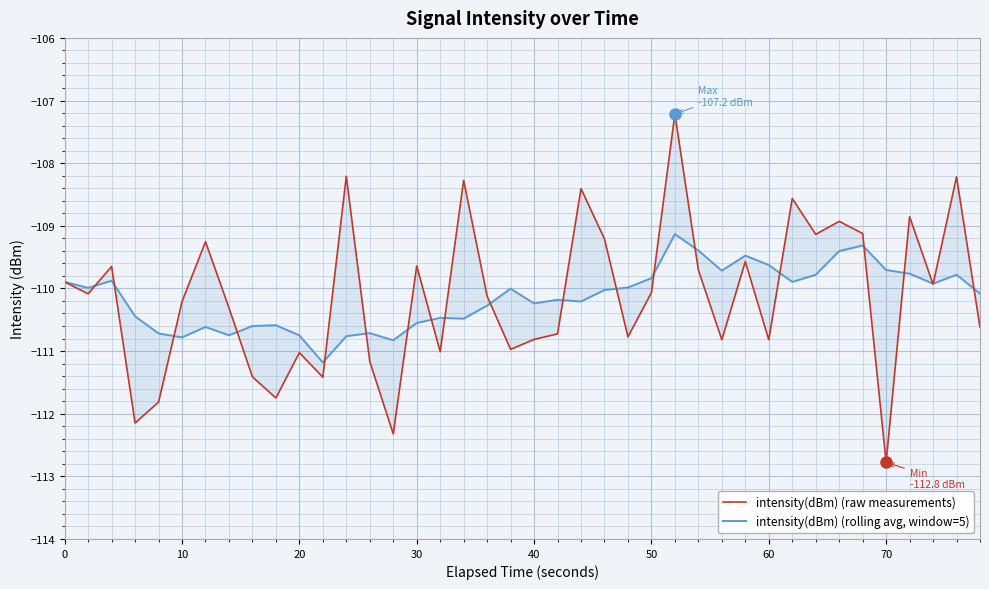

How many distinct data groups are displayed?

2